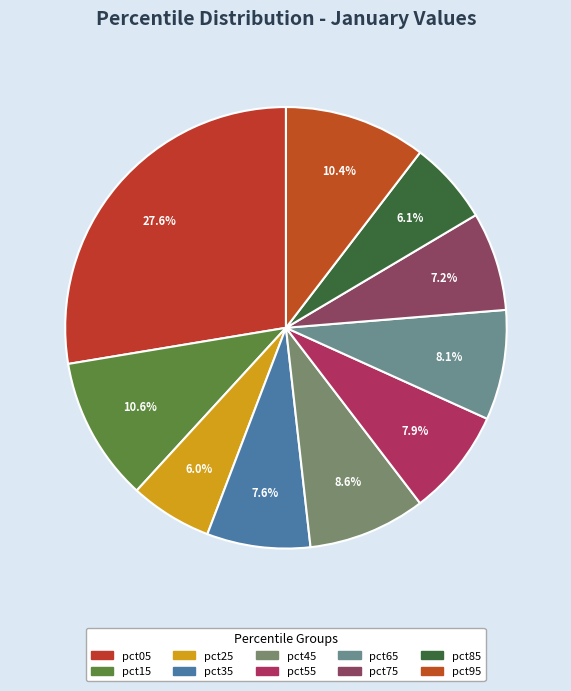

Is there any slice that represents more than half of the pie?

No